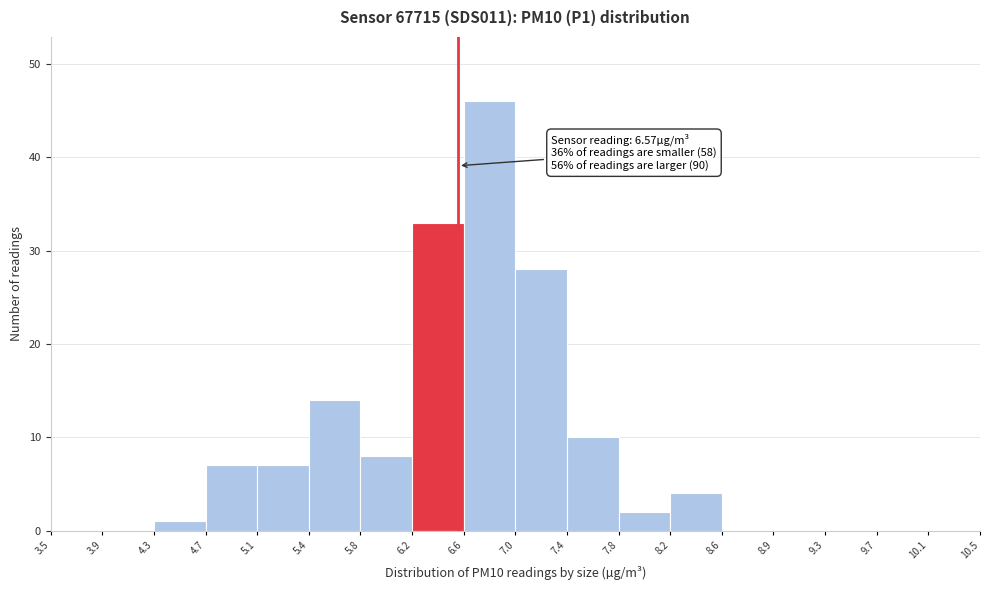

Which range on the x-axis has the tallest bar?

6.6 to 7.0